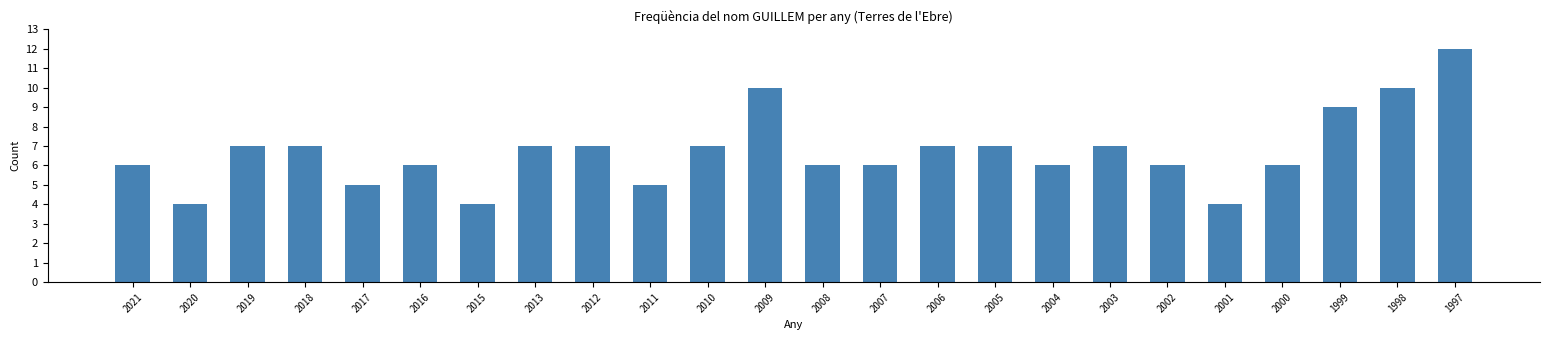

What is the sum of the values at 2005 and 1998?

17